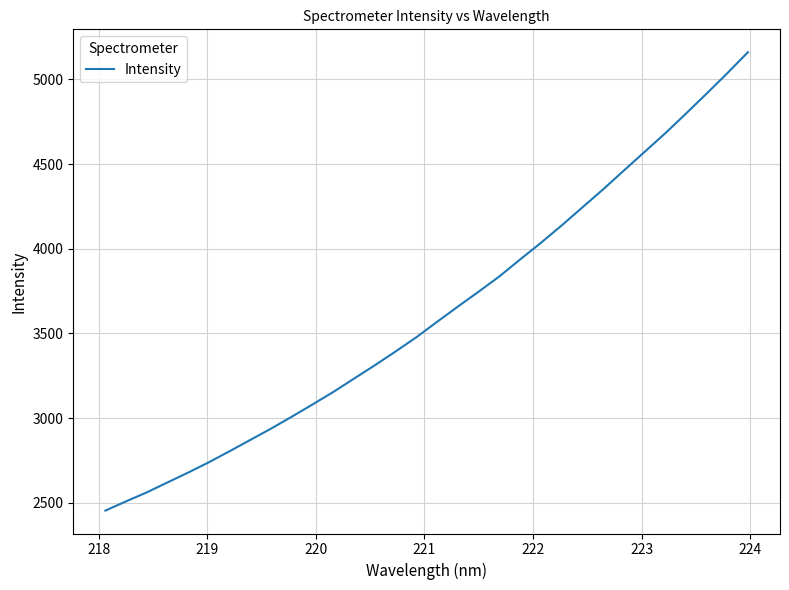

What is the minimum value shown in the chart?

2453.8